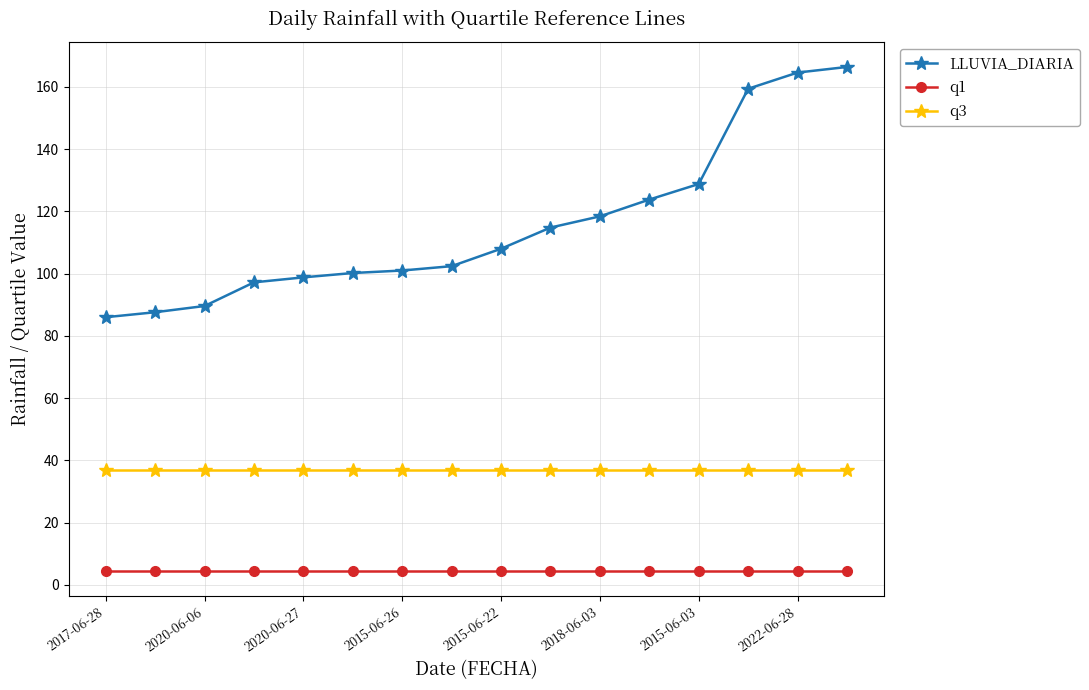

List the series in order of their peak value, lowest first.

q1, q3, LLUVIA_DIARIA